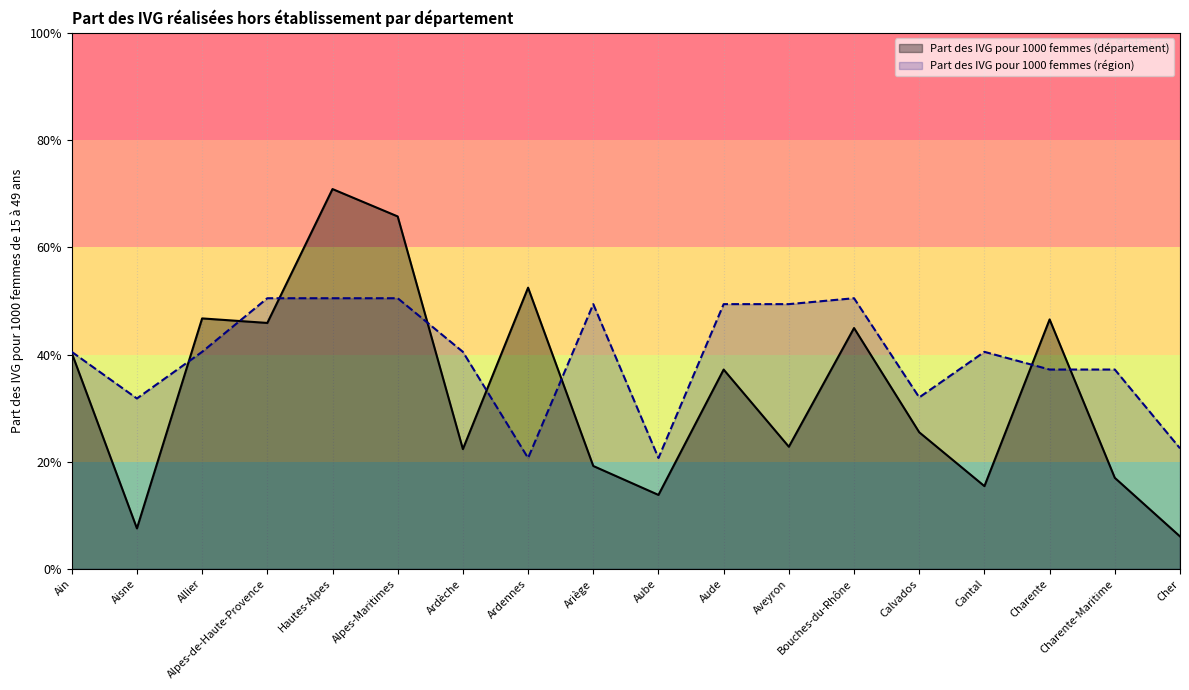

How many values in the Part des IVG pour 1000 femmes (département) series exceed 37?

9